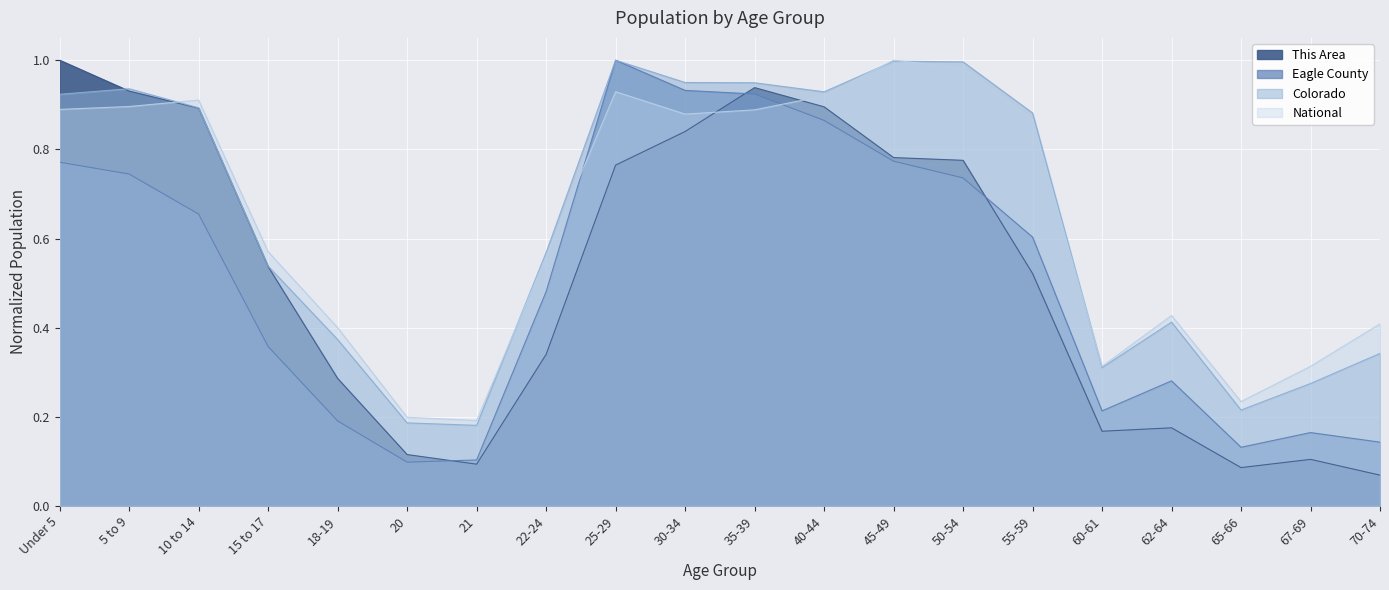

What is the smallest value displayed?

0.1